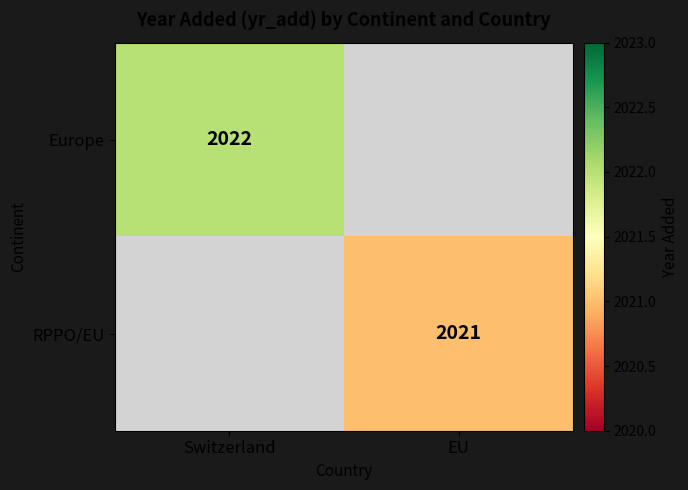

Count the number of categories in the chart.

2